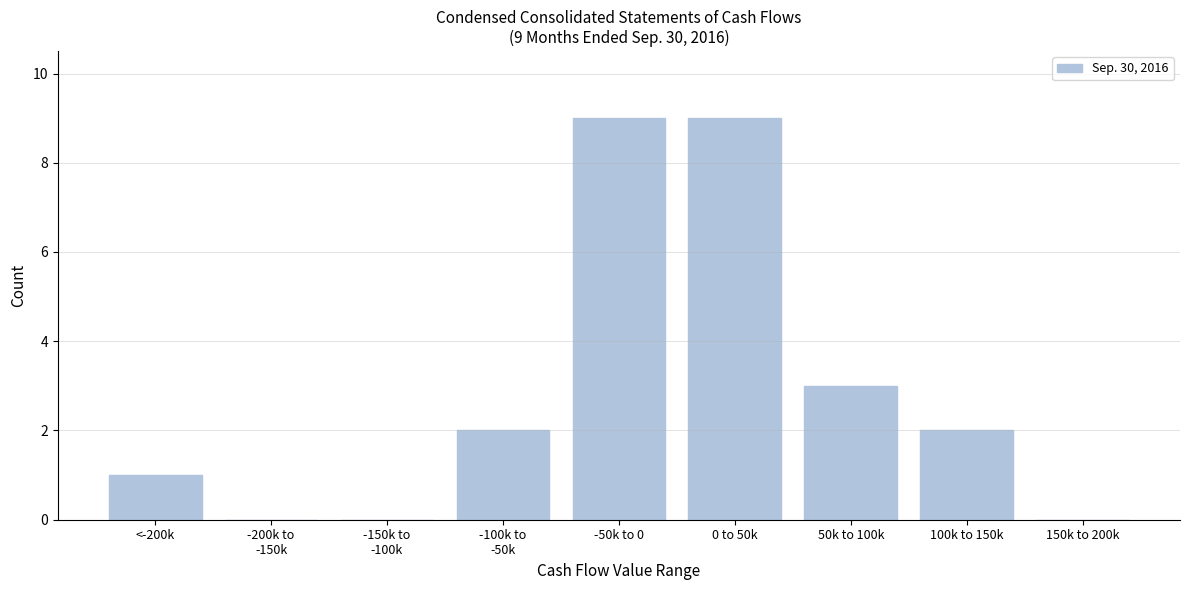

What is the maximum value shown in the chart?

9